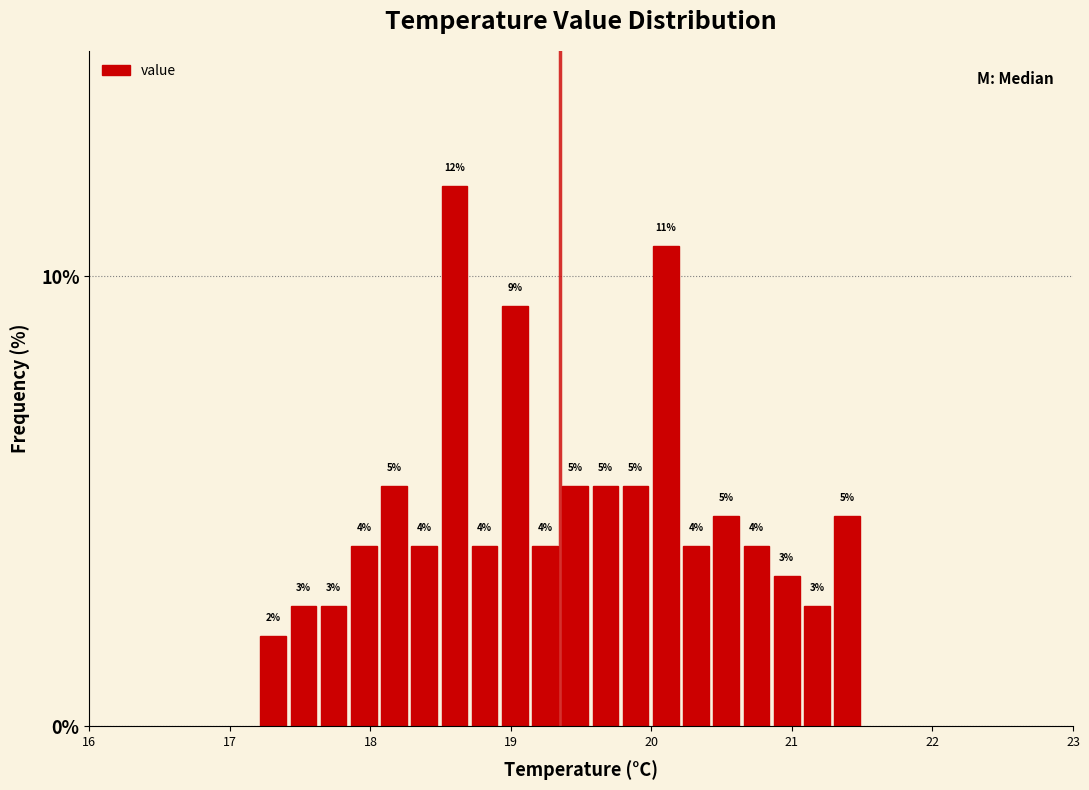

Read against the x-axis, roughly where is the centre of the tallest bar?

18.6